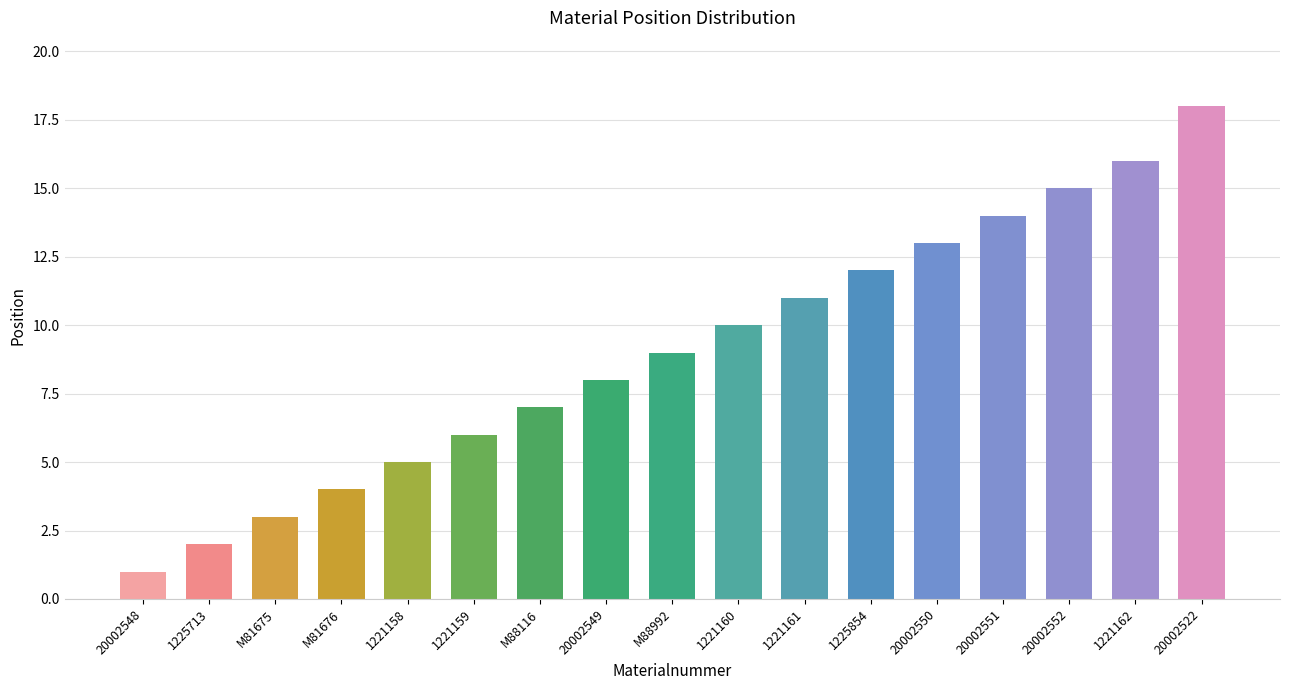

Is it true that the value at 20002552 is 15?

True